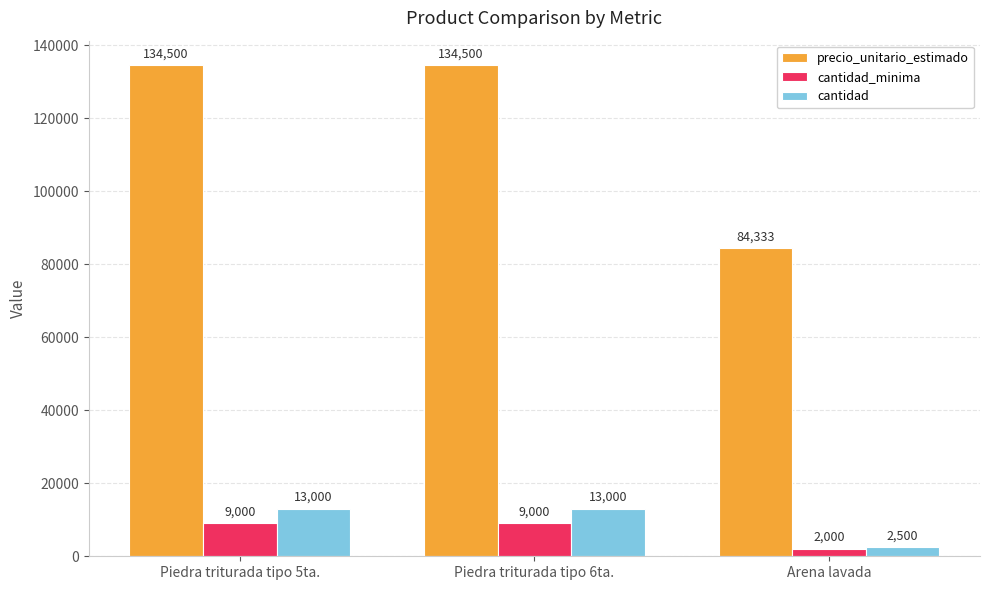

What are all the series names shown in the legend?

precio_unitario_estimado, cantidad_minima, cantidad